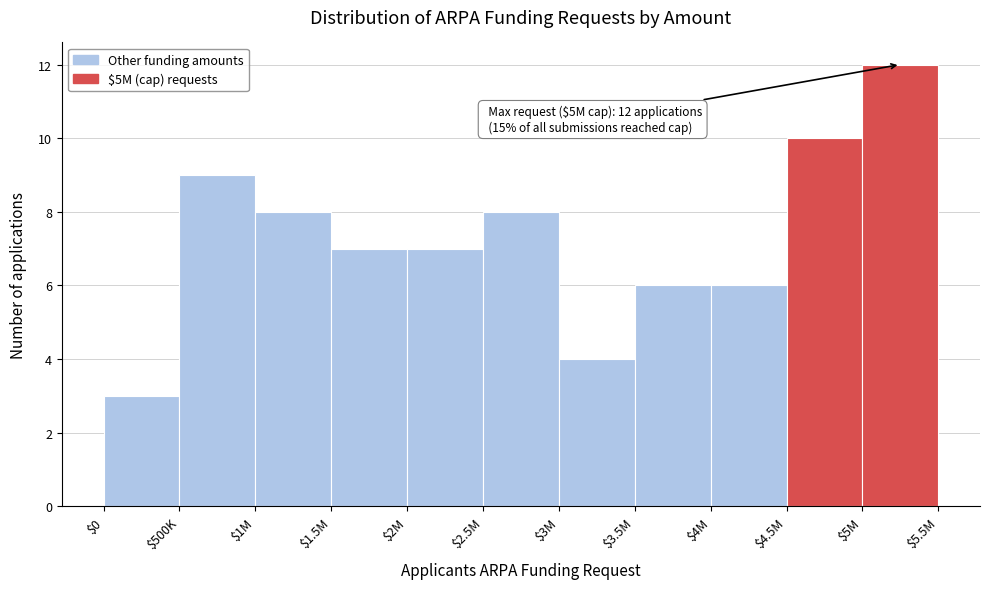

Reading left to right, what are all the values shown in this chart?

3	9	8	7	7	8	4	6	6	10	12